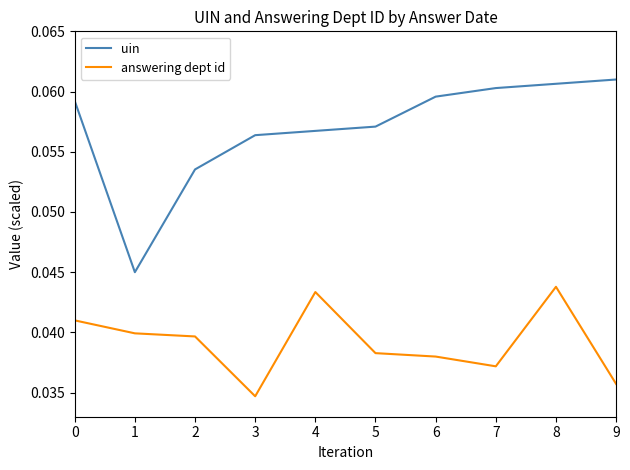

Rank the series by their maximum value, from highest to lowest.

uin, answering dept id